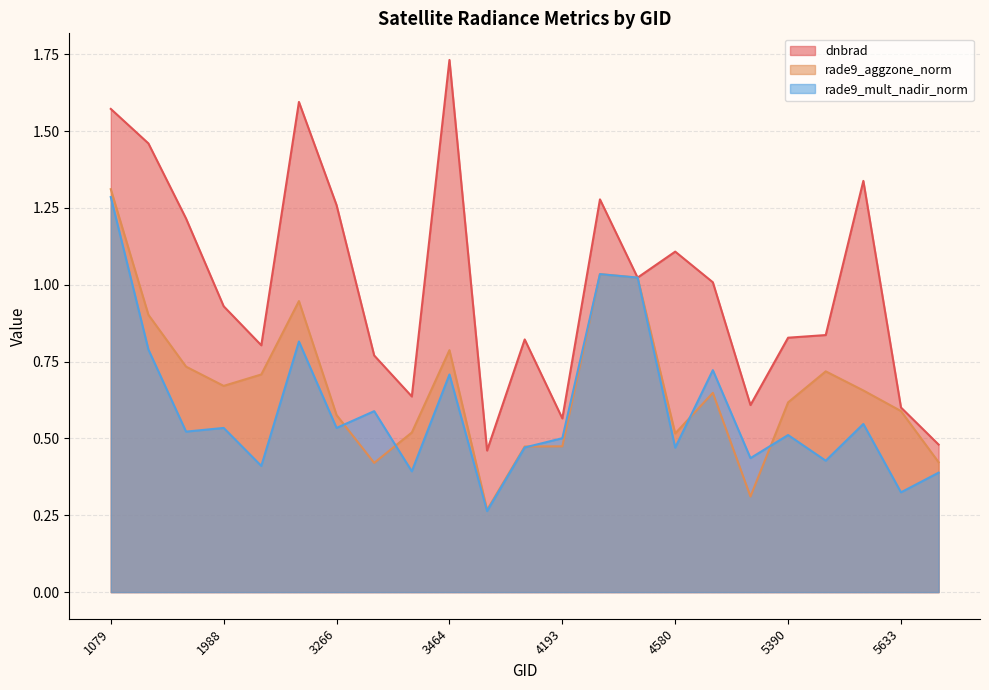

Between which two adjacent categories do rade9_aggzone_norm and dnbrad first intersect?

4409 and 4445